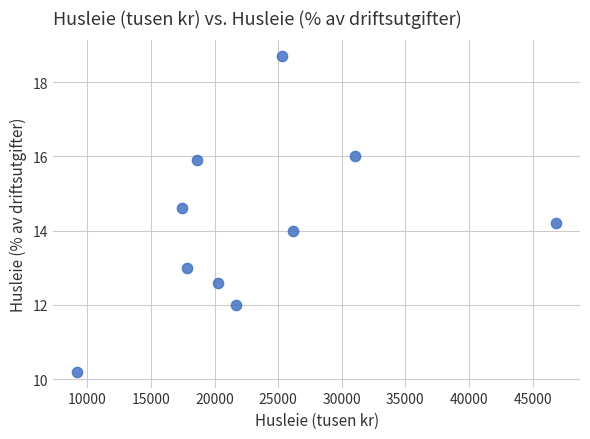

What is the range of Y values (max minus min)?

8.5